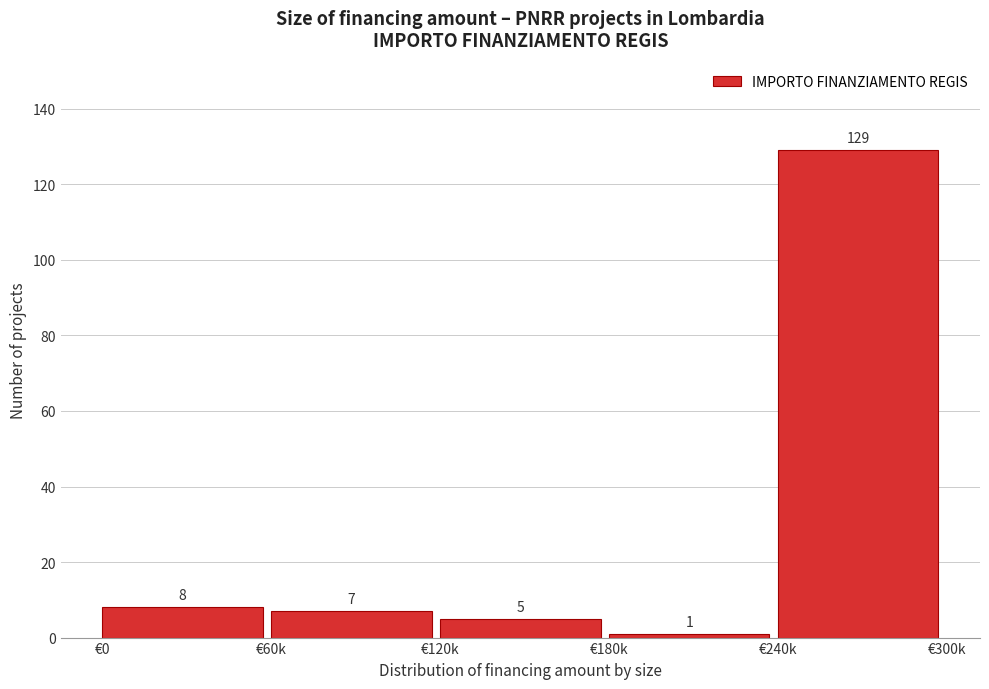

Reading right to left, list all the values displayed in this chart.

129	1	5	7	8